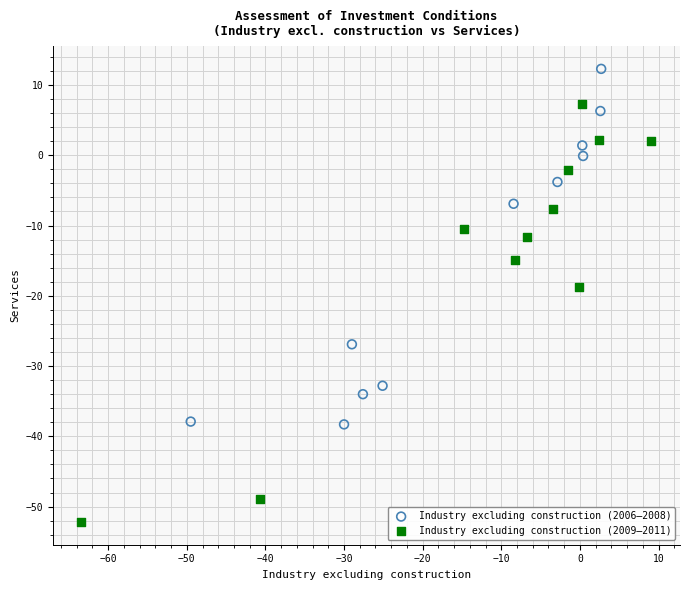

Which series contains the lowest Y value?

Industry excluding construction (2009–2011)